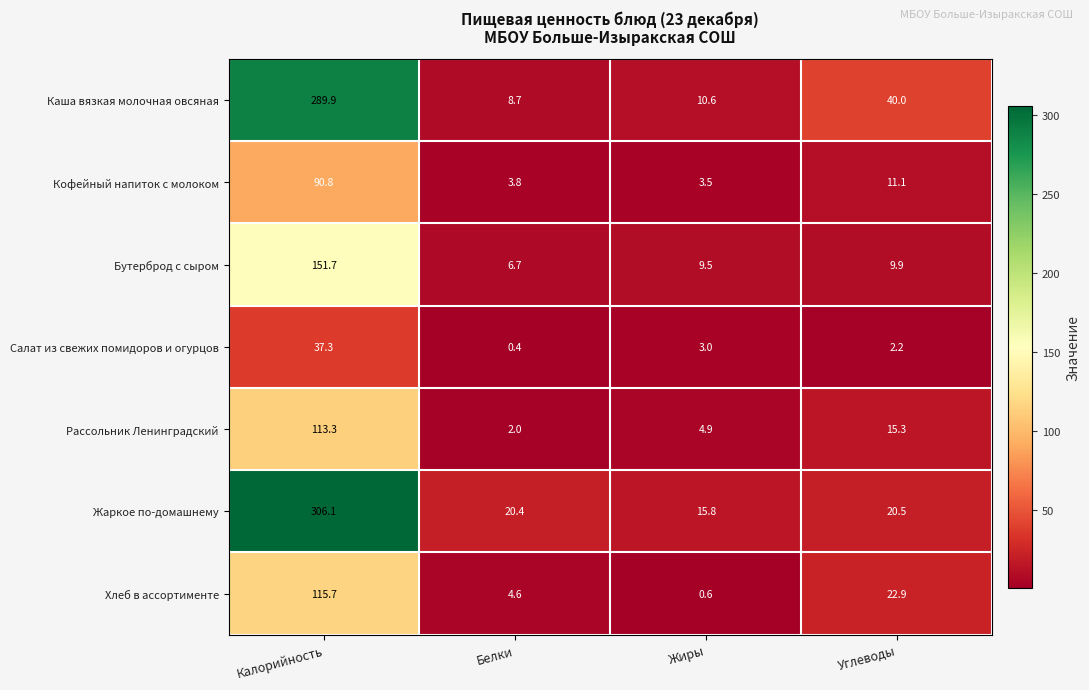

What is the difference between the maximum and second lowest values in the Жаркое по-домашнему series?

285.7